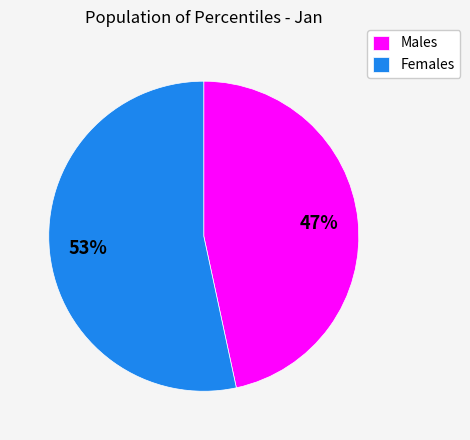

Which category has the biggest portion of the pie?

Females